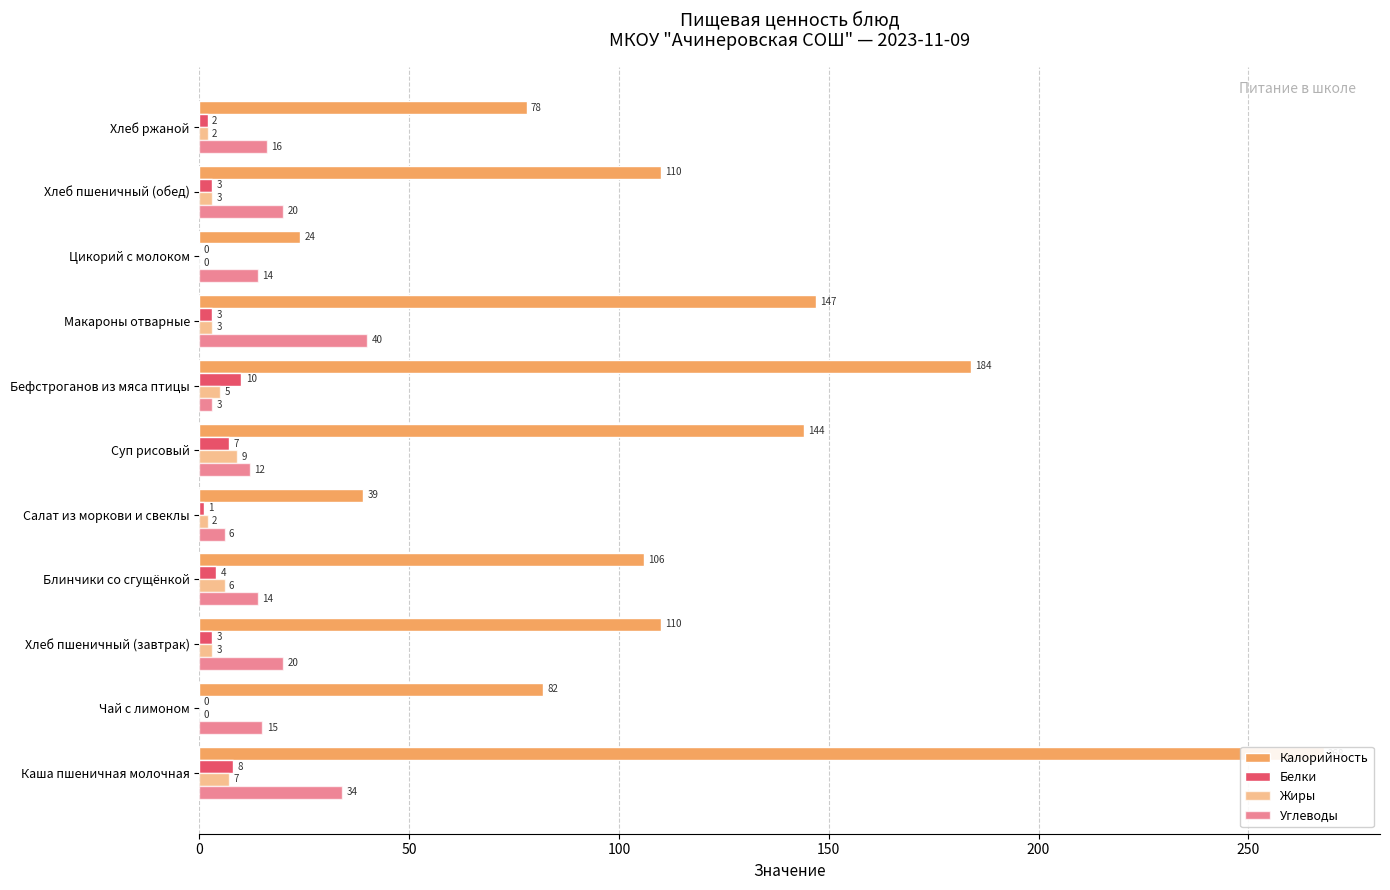

Read the Углеводы value at Цикорий с молоком.

14